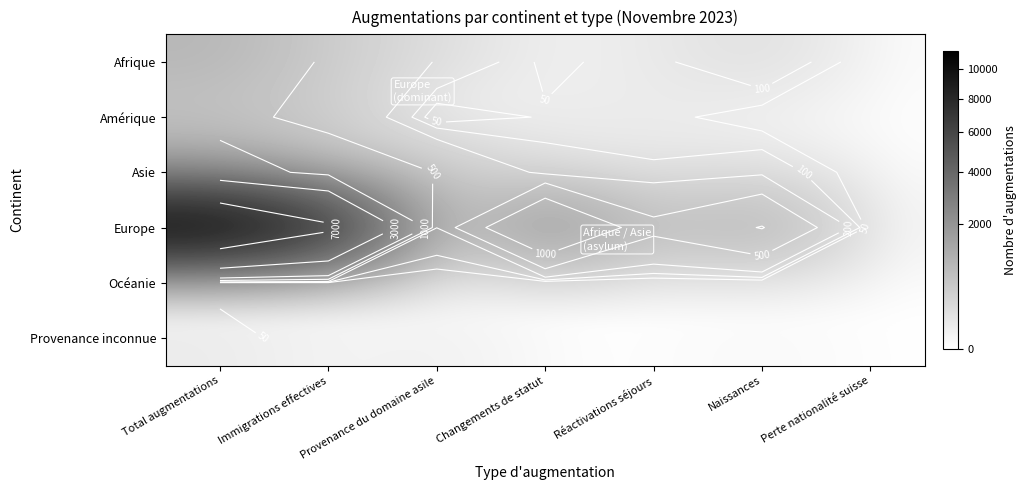

Is it true that Provenance inconnue equals 20 at Immigrations effectives?

True